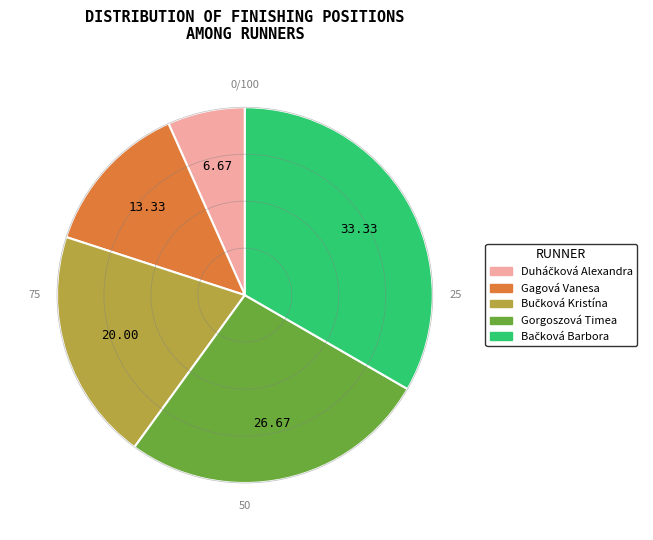

Is there a majority slice in this chart?

No